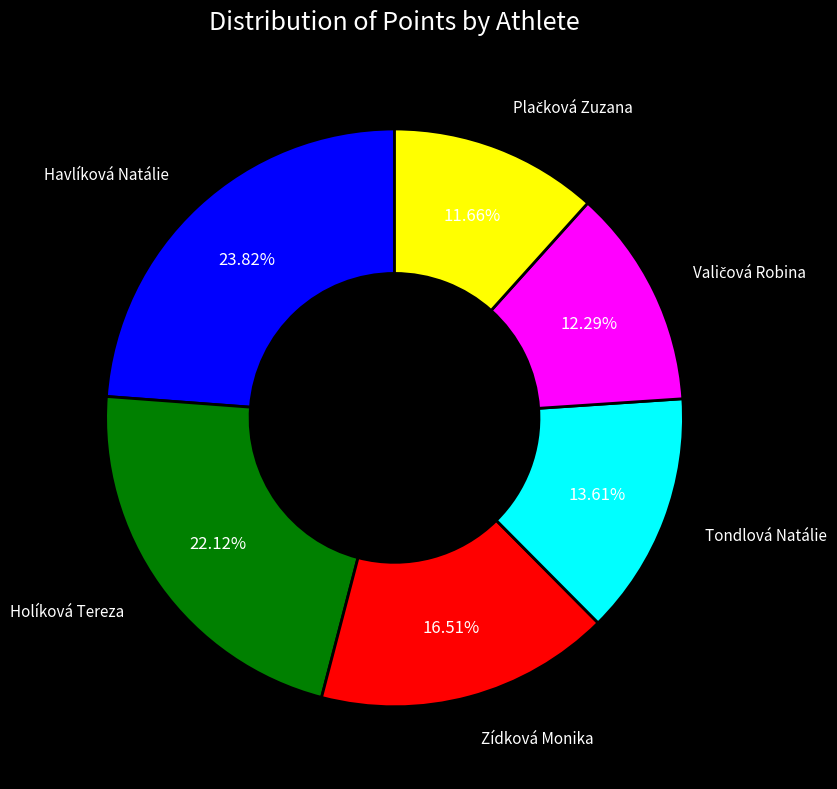

Is there any slice that represents more than half of the pie?

No